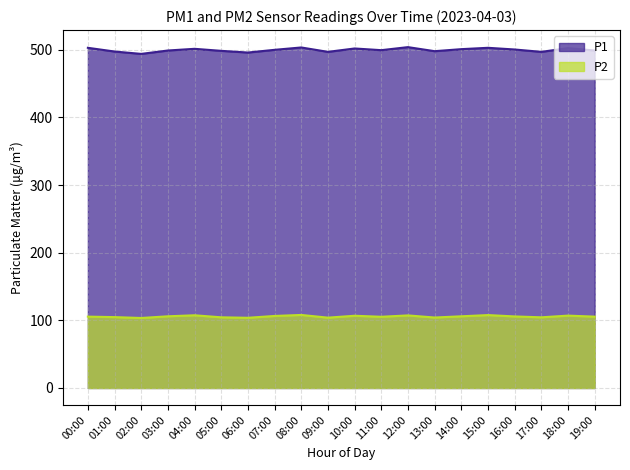

At which category is the sum across all series the highest?

08:00